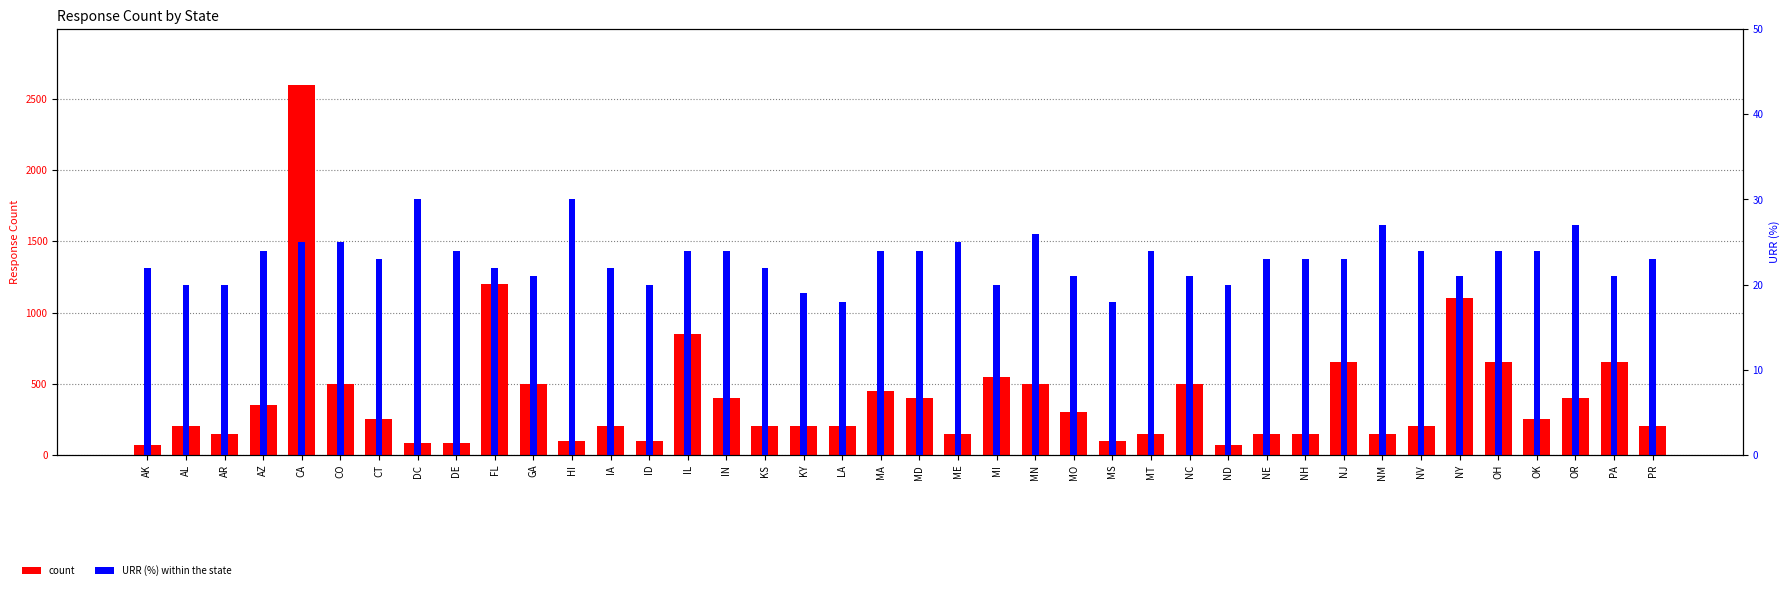

What is the label of the 38th bar from the right?

AR